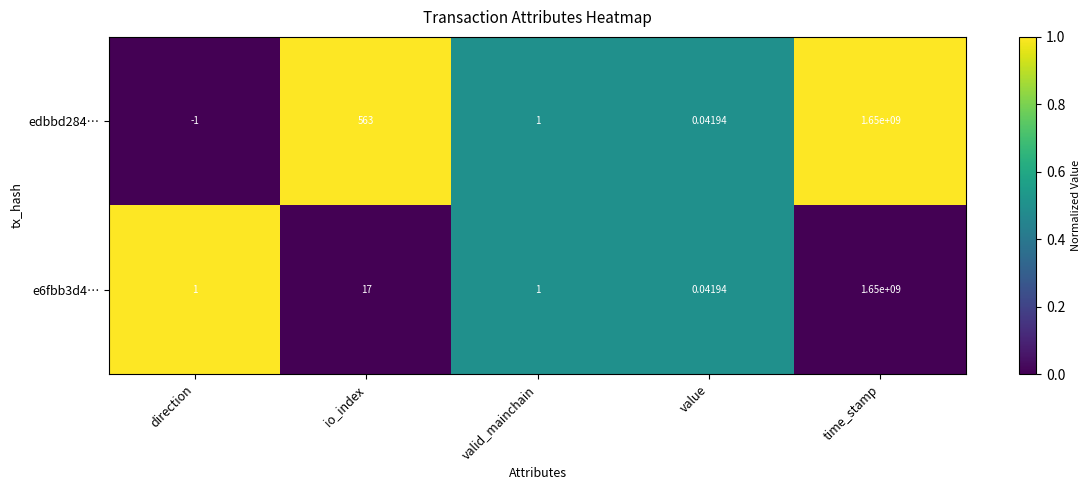

What is the total value across all series at value?

0.1